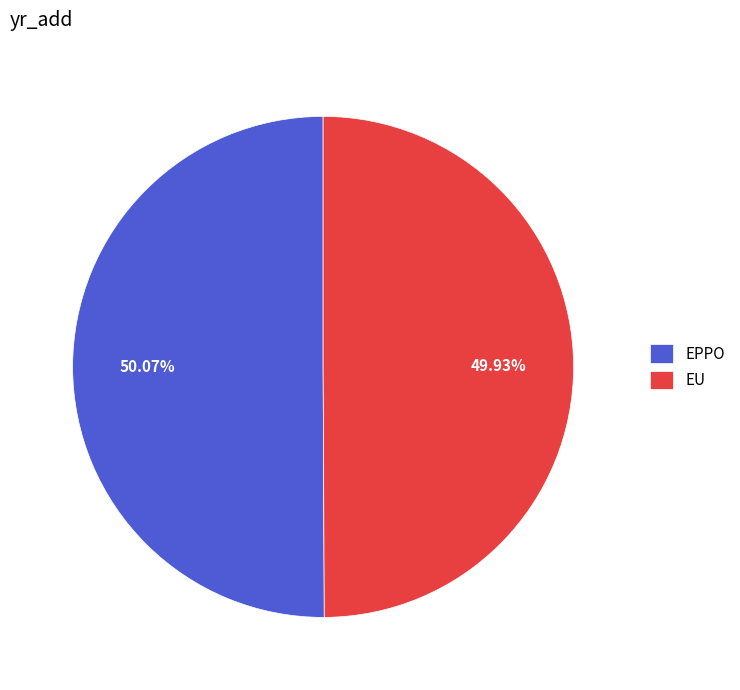

True or false: EU accounts for 50% of the total.

True